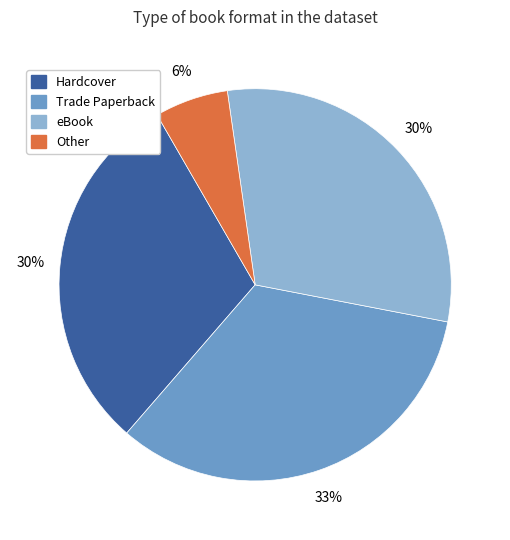

Is there any slice that represents more than half of the pie?

No